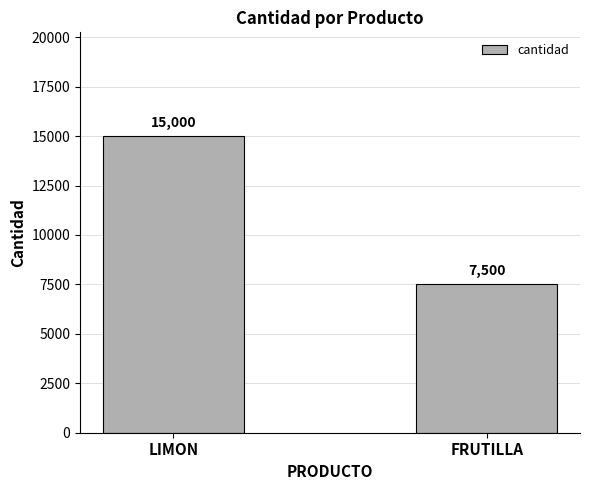

Count the values in the range 7500 to 15000.

2